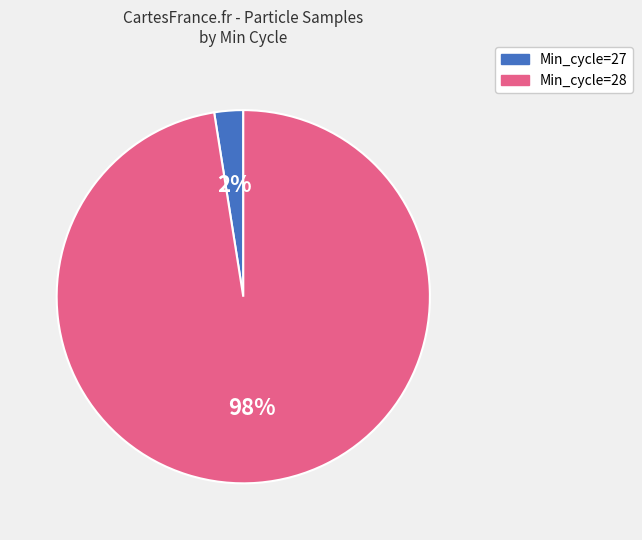

Is there any slice that represents more than half of the pie?

Yes